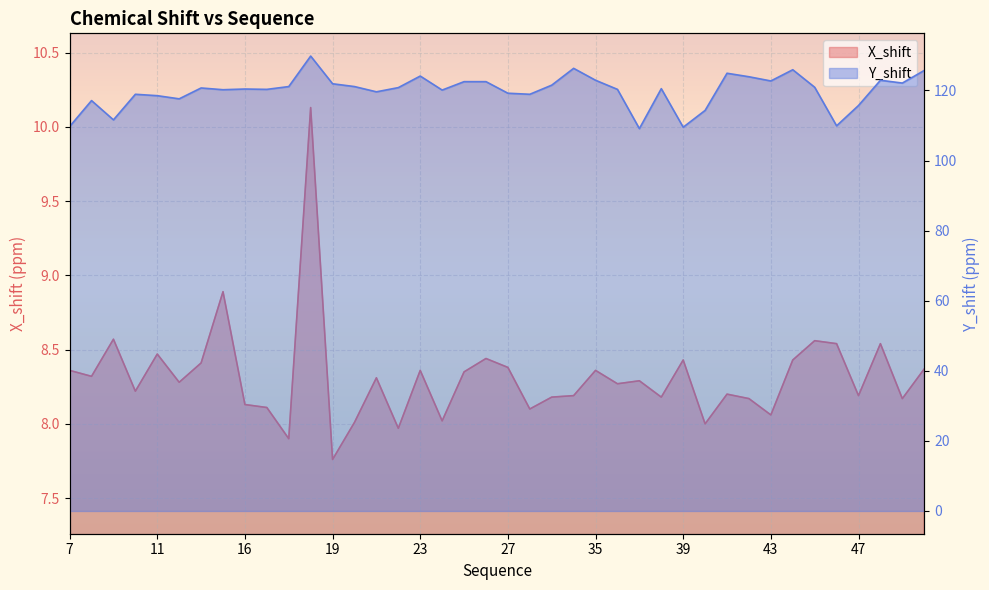

How many series are shown in this chart?

2